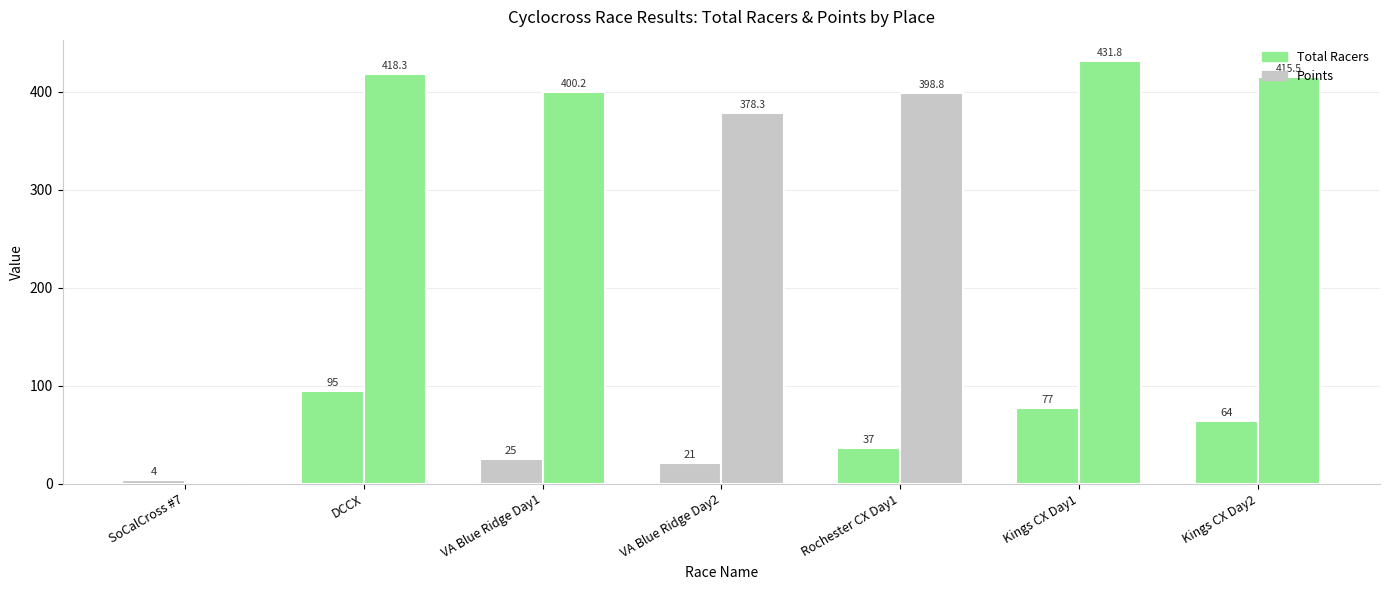

What is the label of the 1st bar from the right?

Kings CX Day2